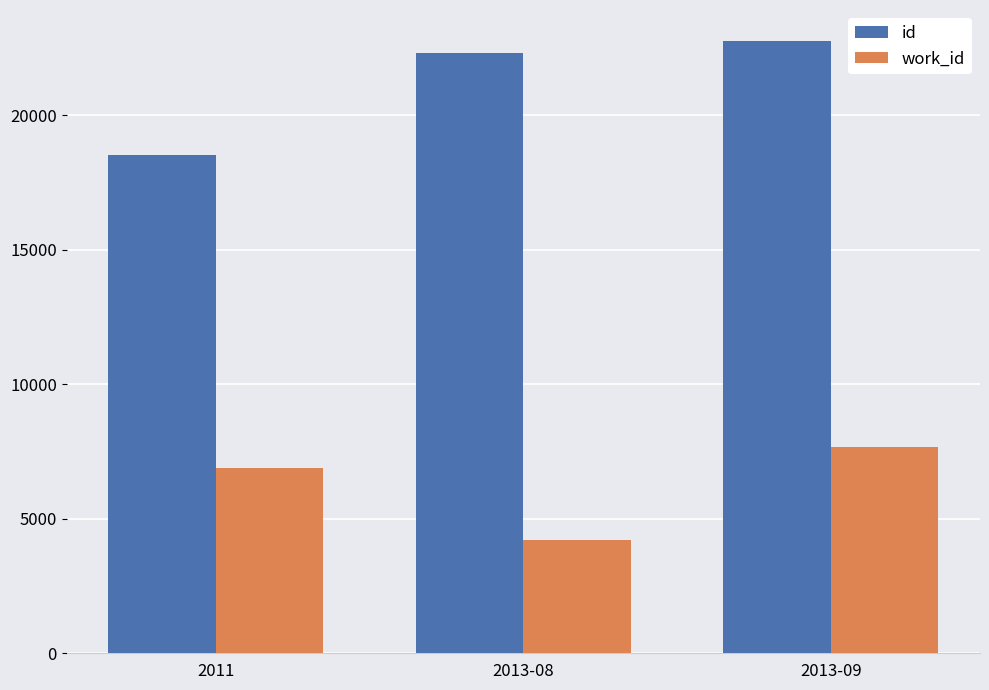

What is the label of the 3rd bar from the left?

2013-09